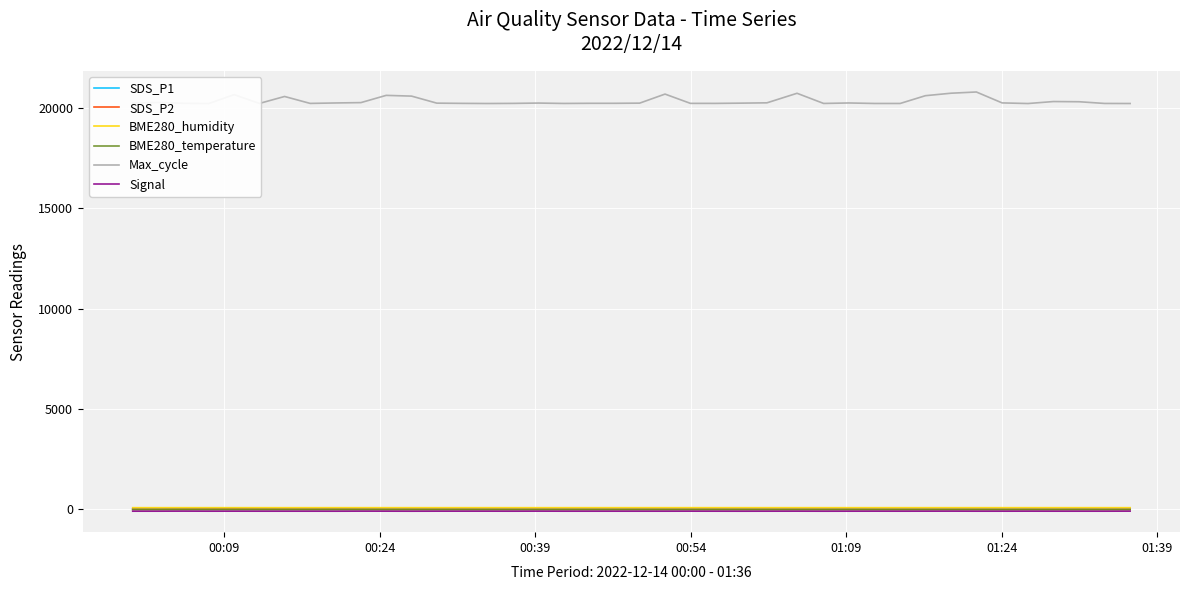

What is the sum of all Signal values?

-3383.0